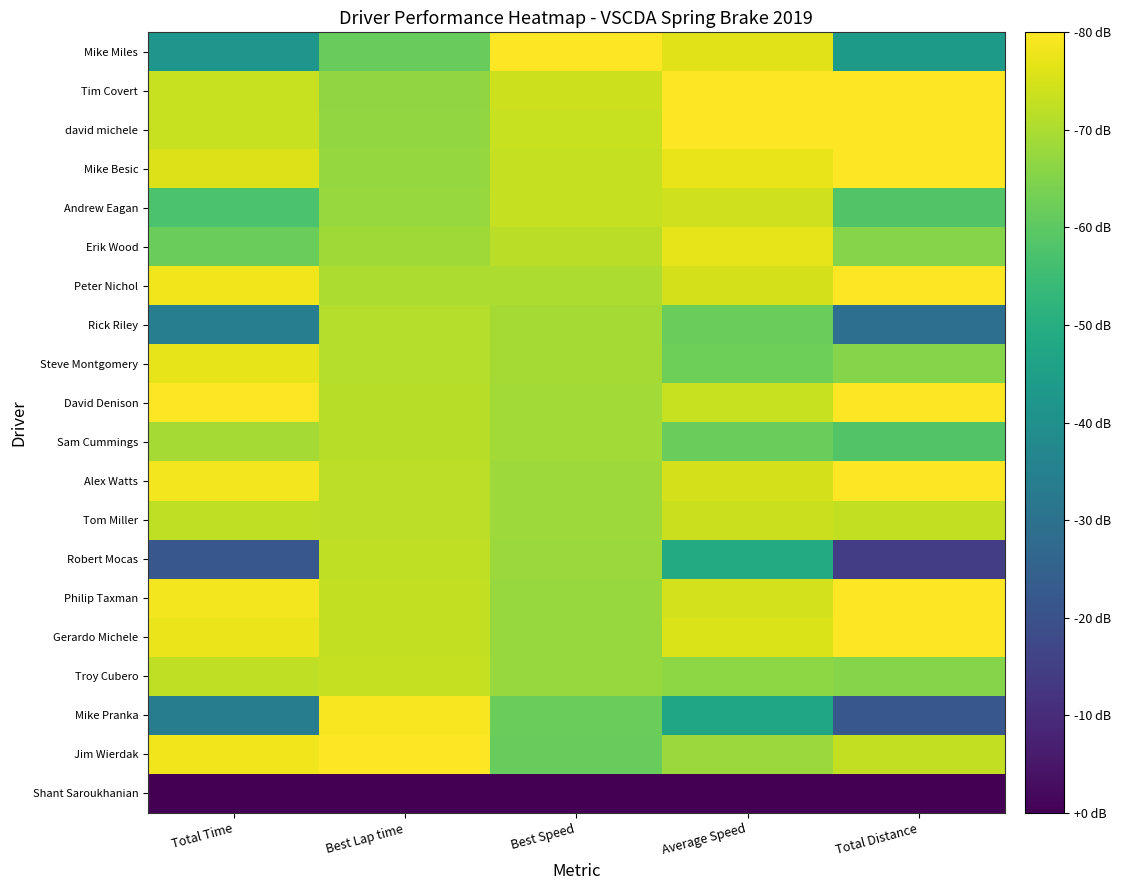

Reading left to right, what are all the values shown in this chart?

Mike Miles: Total Time=0.5	Best Lap time=0.8	Best Speed=1.0	Average Speed=1.0	Total Distance=0.5
Tim Covert: Total Time=0.9	Best Lap time=0.8	Best Speed=0.9	Average Speed=1.0	Total Distance=1.0
david michele: Total Time=0.9	Best Lap time=0.8	Best Speed=0.9	Average Speed=1.0	Total Distance=1.0
Mike Besic: Total Time=0.9	Best Lap time=0.8	Best Speed=0.9	Average Speed=1.0	Total Distance=1.0
Andrew Eagan: Total Time=0.7	Best Lap time=0.8	Best Speed=0.9	Average Speed=0.9	Total Distance=0.7
Erik Wood: Total Time=0.8	Best Lap time=0.9	Best Speed=0.9	Average Speed=1.0	Total Distance=0.8
Peter Nichol: Total Time=1.0	Best Lap time=0.9	Best Speed=0.9	Average Speed=0.9	Total Distance=1.0
Rick Riley: Total Time=0.4	Best Lap time=0.9	Best Speed=0.9	Average Speed=0.8	Total Distance=0.4
Steve Montgomery: Total Time=1.0	Best Lap time=0.9	Best Speed=0.9	Average Speed=0.8	Total Distance=0.8
David Denison: Total Time=1.0	Best Lap time=0.9	Best Speed=0.9	Average Speed=0.9	Total Distance=1.0
Sam Cummings: Total Time=0.9	Best Lap time=0.9	Best Speed=0.9	Average Speed=0.8	Total Distance=0.7
Alex Watts: Total Time=1.0	Best Lap time=0.9	Best Speed=0.9	Average Speed=0.9	Total Distance=1.0
Tom Miller: Total Time=0.9	Best Lap time=0.9	Best Speed=0.9	Average Speed=0.9	Total Distance=0.9
Robert Mocas: Total Time=0.3	Best Lap time=0.9	Best Speed=0.8	Average Speed=0.6	Total Distance=0.2
Philip Taxman: Total Time=1.0	Best Lap time=0.9	Best Speed=0.8	Average Speed=0.9	Total Distance=1.0
Gerardo Michele: Total Time=1.0	Best Lap time=0.9	Best Speed=0.8	Average Speed=0.9	Total Distance=1.0
Troy Cubero: Total Time=0.9	Best Lap time=0.9	Best Speed=0.8	Average Speed=0.8	Total Distance=0.8
Mike Pranka: Total Time=0.4	Best Lap time=1.0	Best Speed=0.8	Average Speed=0.6	Total Distance=0.3
Jim Wierdak: Total Time=1.0	Best Lap time=1.0	Best Speed=0.8	Average Speed=0.8	Total Distance=0.9
Shant Saroukhanian: Total Time=0.0	Best Lap time=0.0	Best Speed=0.0	Average Speed=0.0	Total Distance=0.0